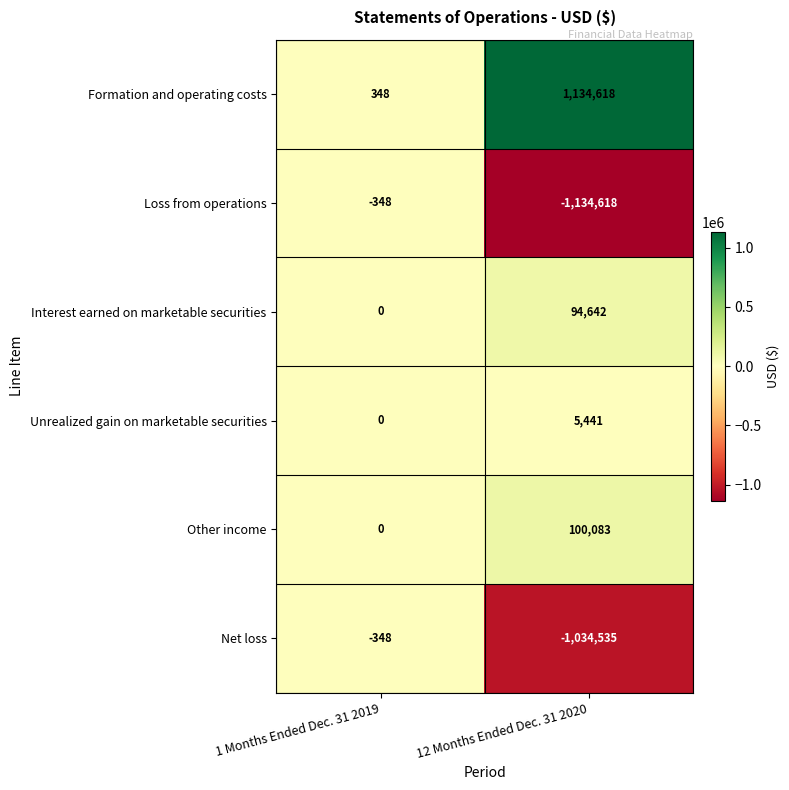

At which category is the sum across all series the highest?

1 Months Ended Dec. 31 2019